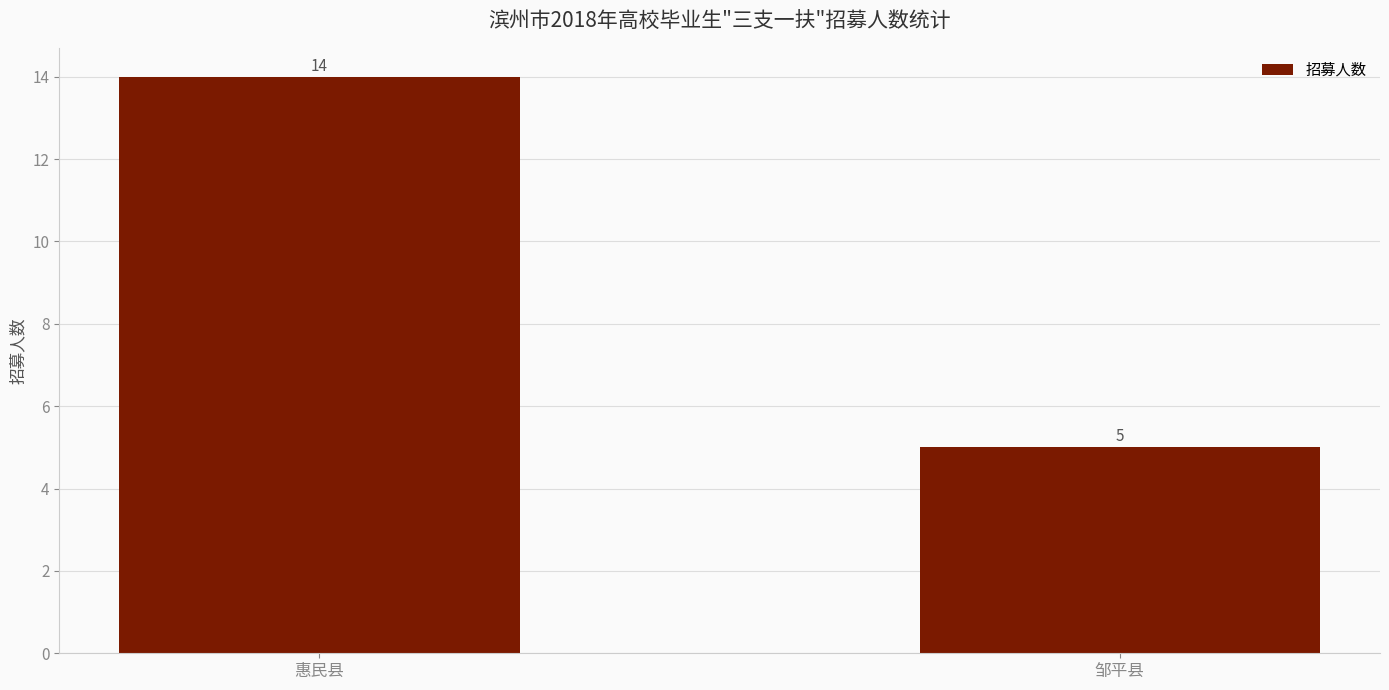

List the labels in order of value, smallest first.

邹平县, 惠民县